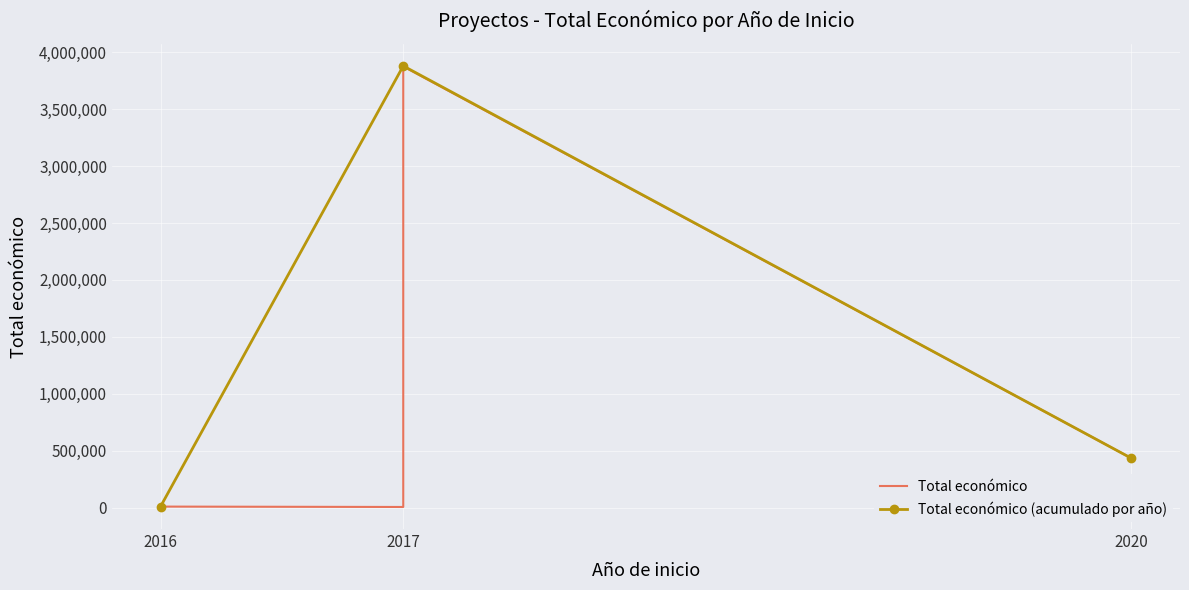

What is the greatest value displayed?

3875118